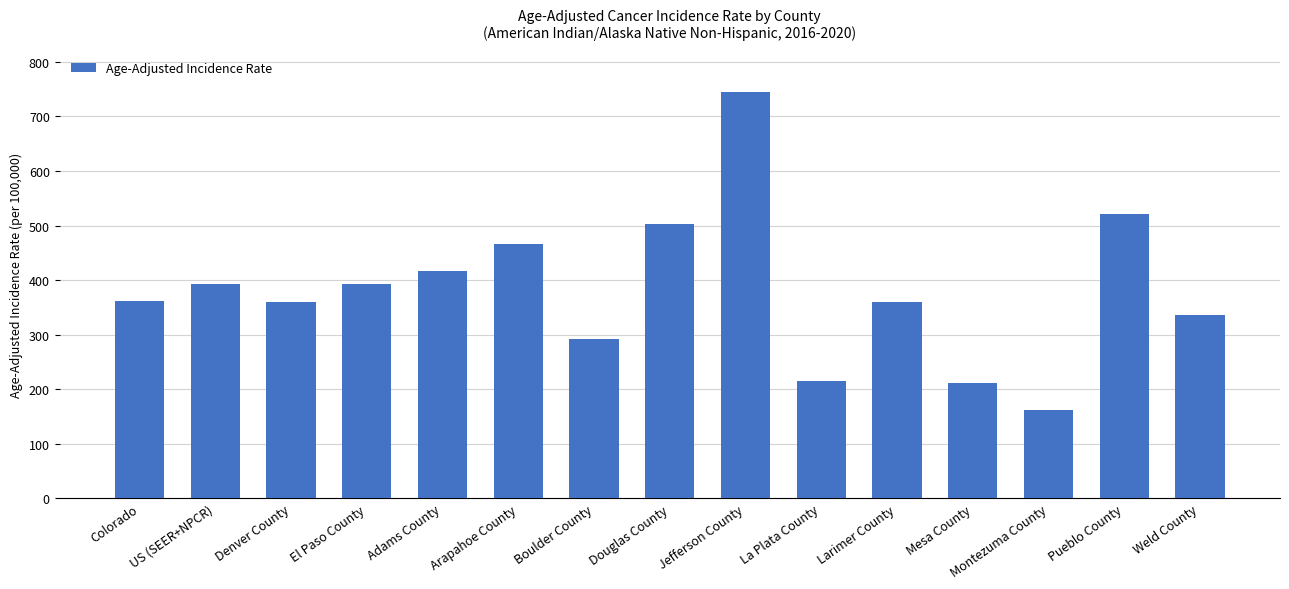

What value does the data have at Arapahoe County?

466.4